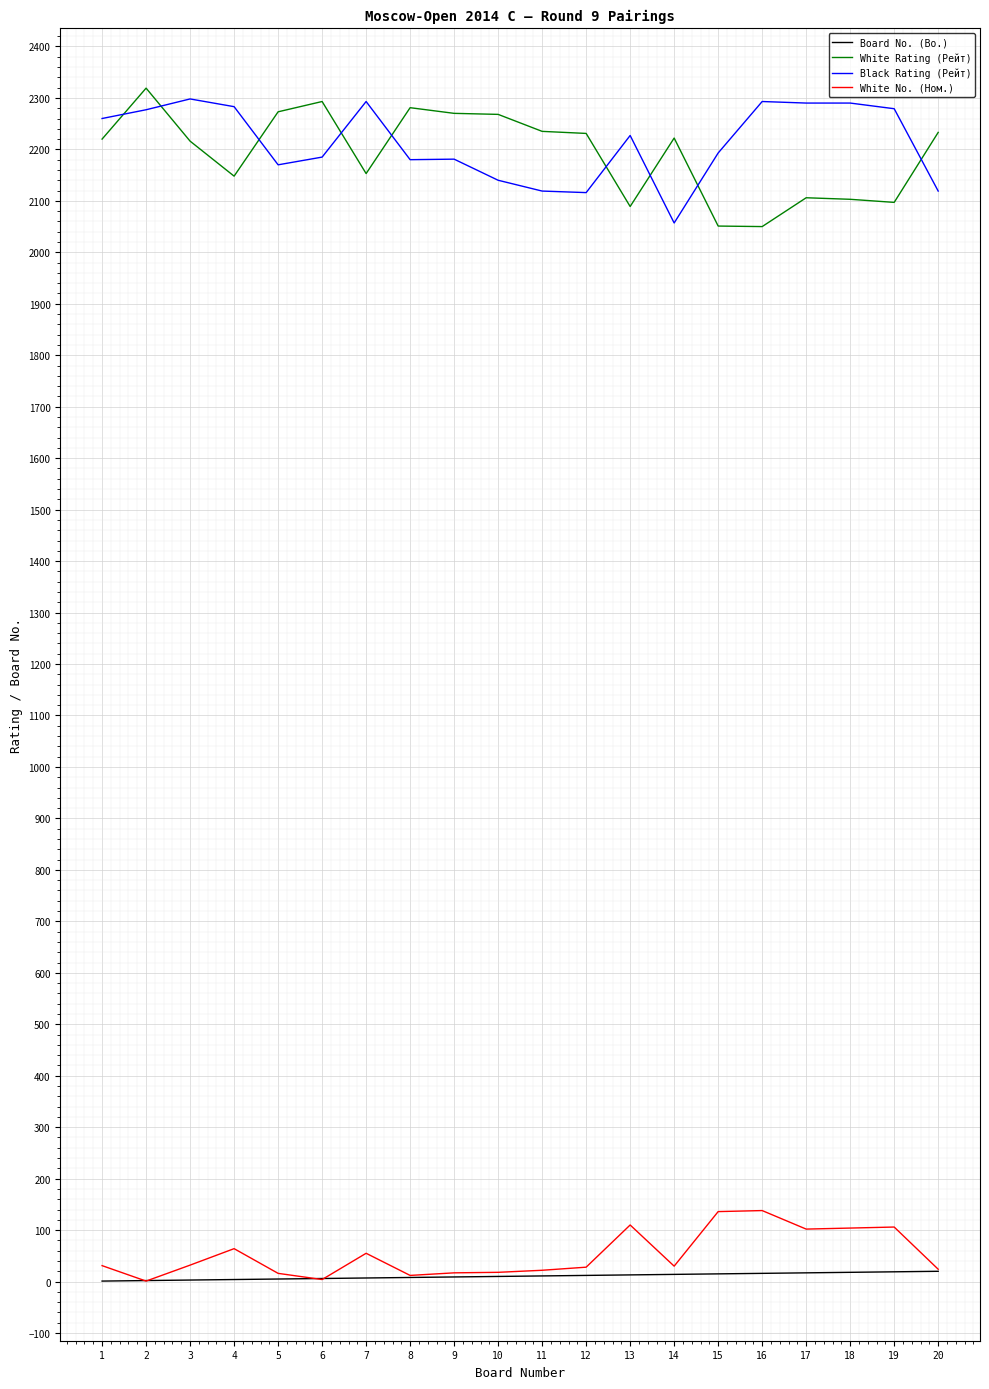

The value of Black Rating (Рейт) at 11 is 2119. True or false?

True